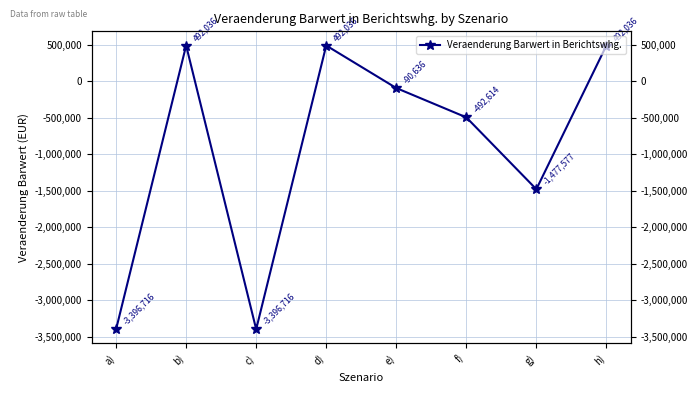

At which label is the value closest to -1452340?

g)